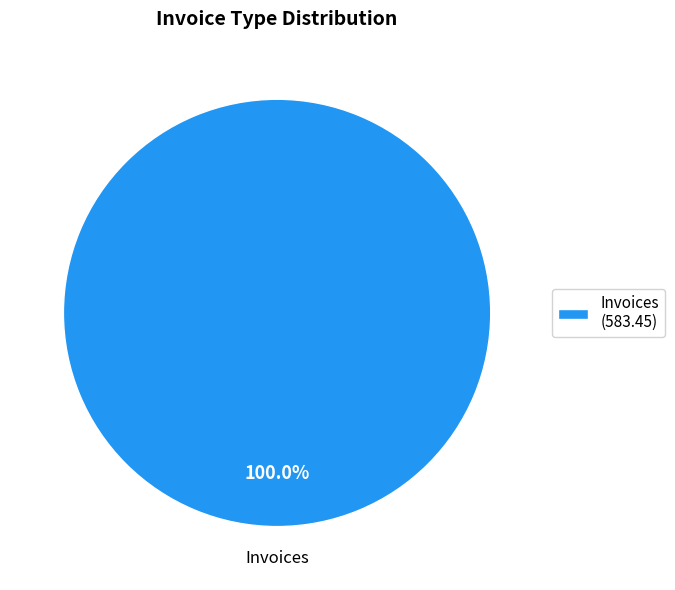

Rank the categories by value from lowest to highest.

Invoices (583.45)